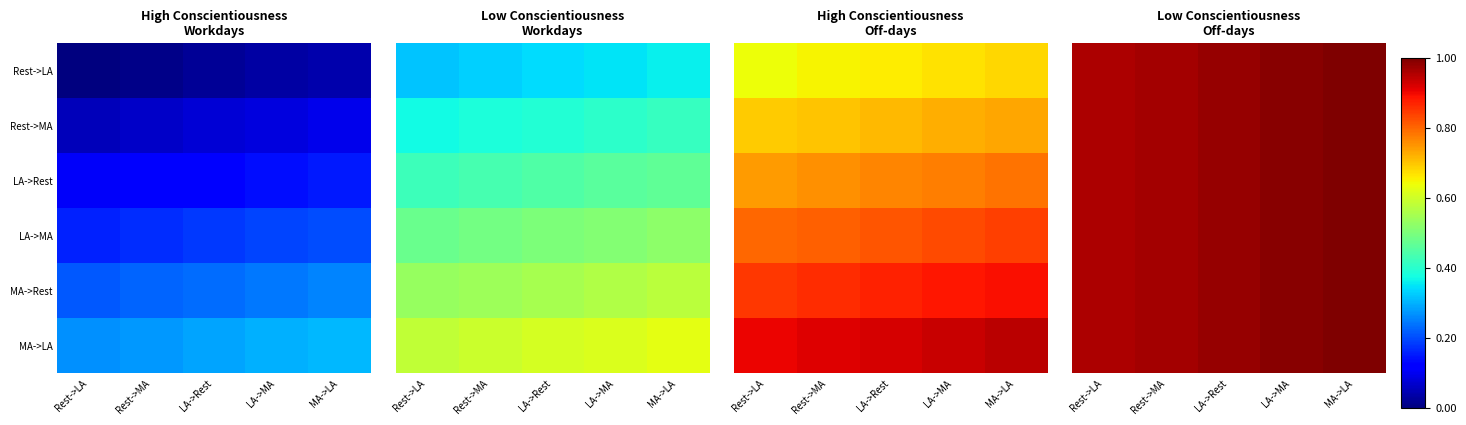

What is the sum of all Rest->MA values?

4.9